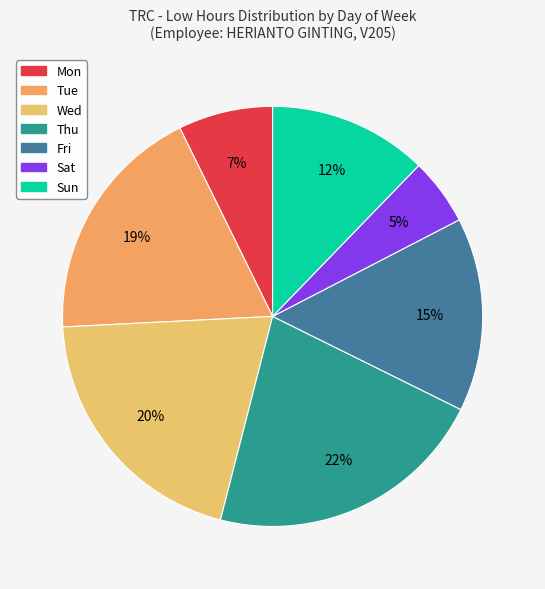

Count the number of slices in the pie.

7